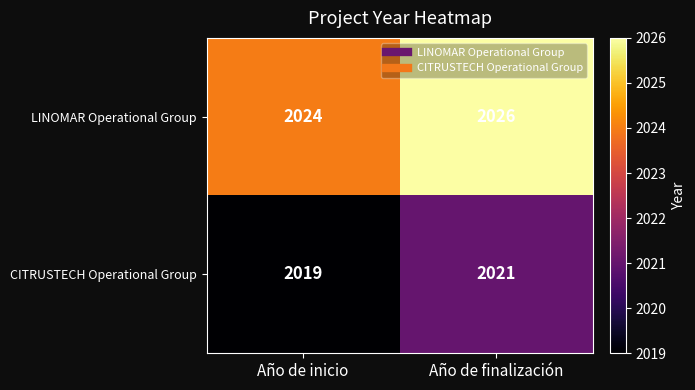

What is the spread (max minus min) of values at Año de finalización?

5